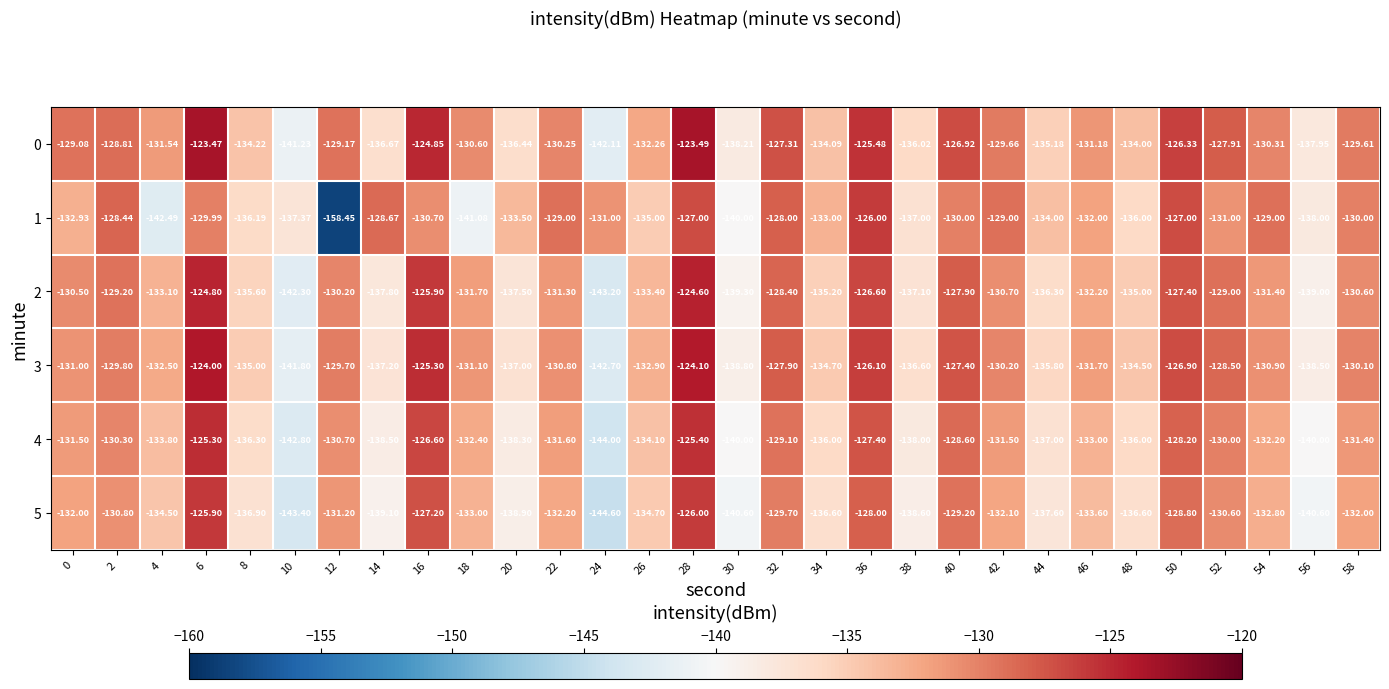

Rank the series at 38 from highest to lowest value.

0, 3, 1, 2, 4, 5